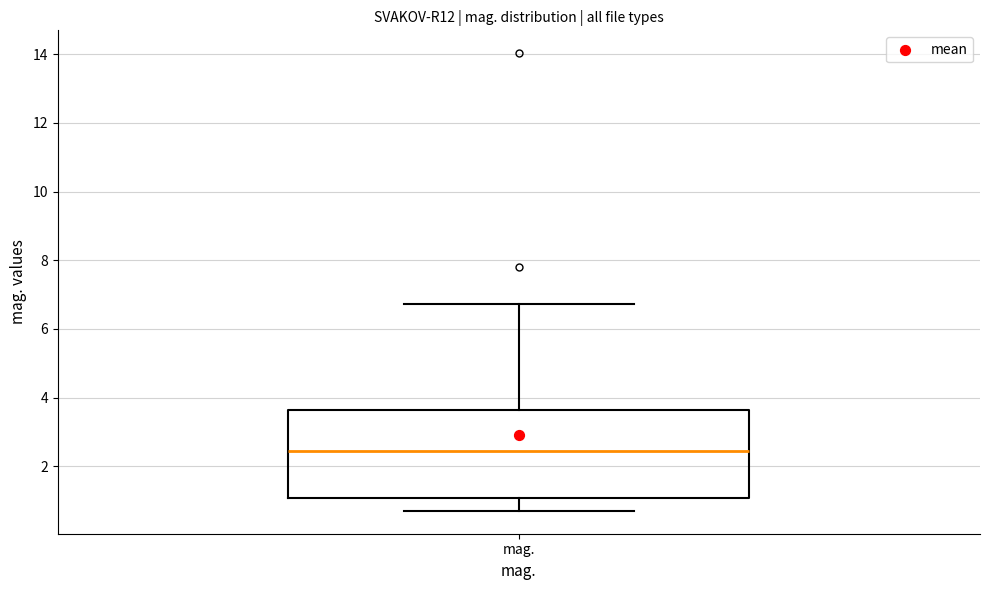

Read this box plot against the y-axis: the position of the median line, the range covered by the box, and the ends of both whiskers. The values are not printed on the chart, so give them approximately, as read against the axis.

median 2.4, box 1.0 to 3.6, whiskers 0.8 to 6.8